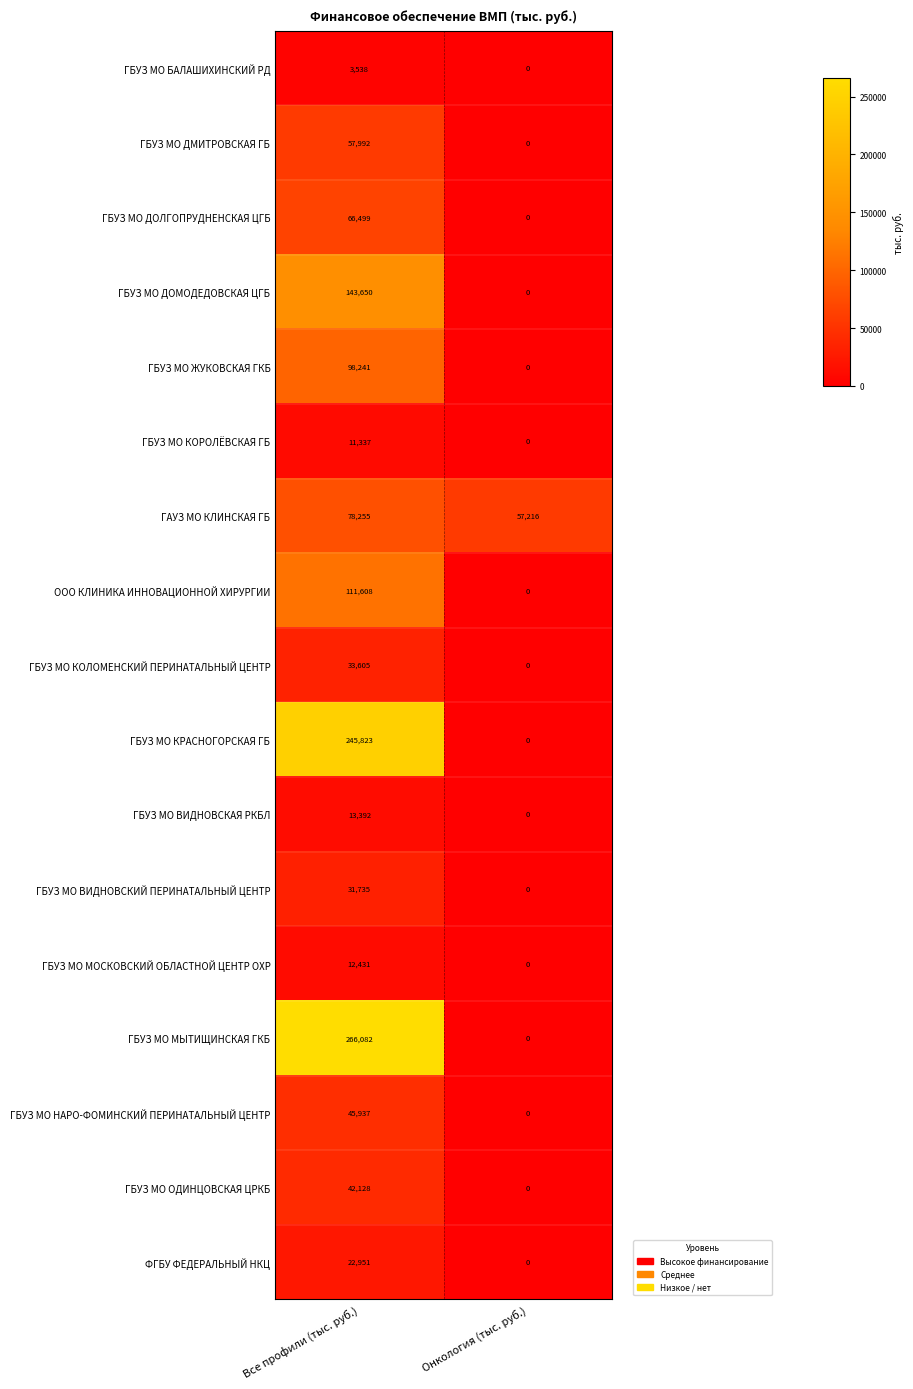

What is the maximum value shown in the chart?

266082